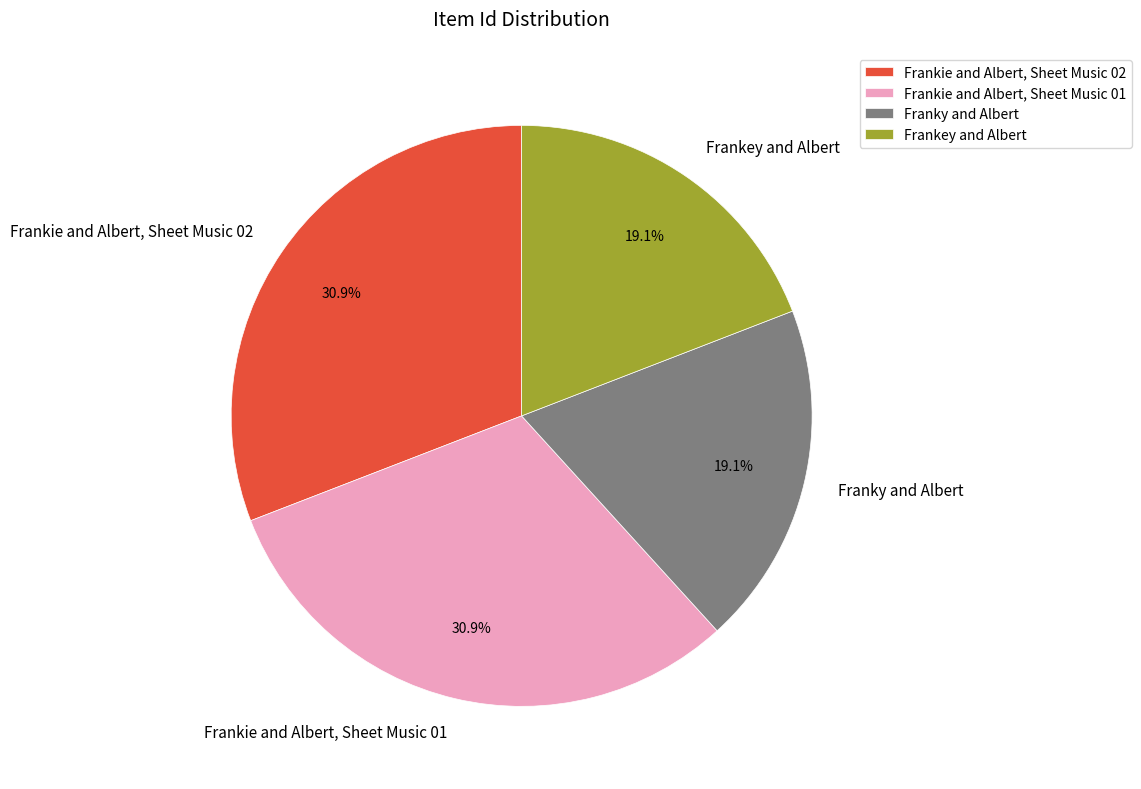

What percentage do Frankey and Albert and Frankie and Albert, Sheet Music 01 together represent?

50.0%